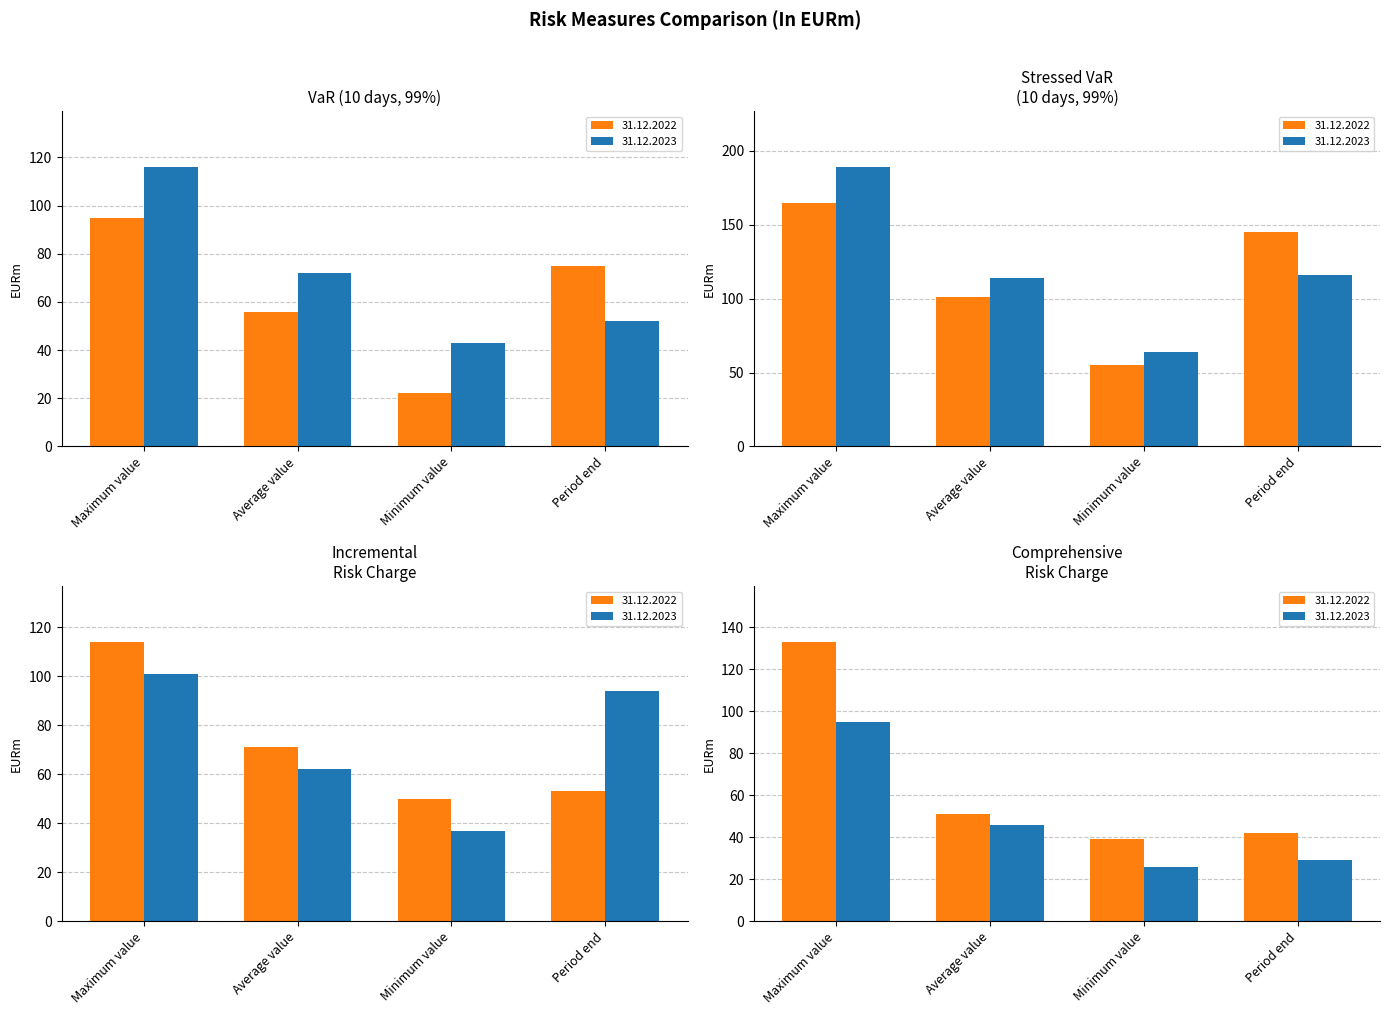

What is the value of the 31.12.2023 bar at the 2nd from the left?

72